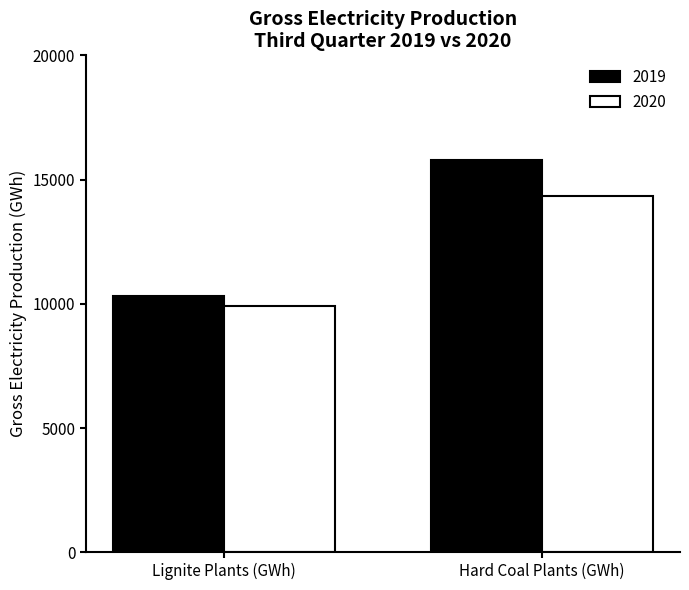

List the labels in order of 2020 value, smallest first.

Lignite Plants (GWh), Hard Coal Plants (GWh)